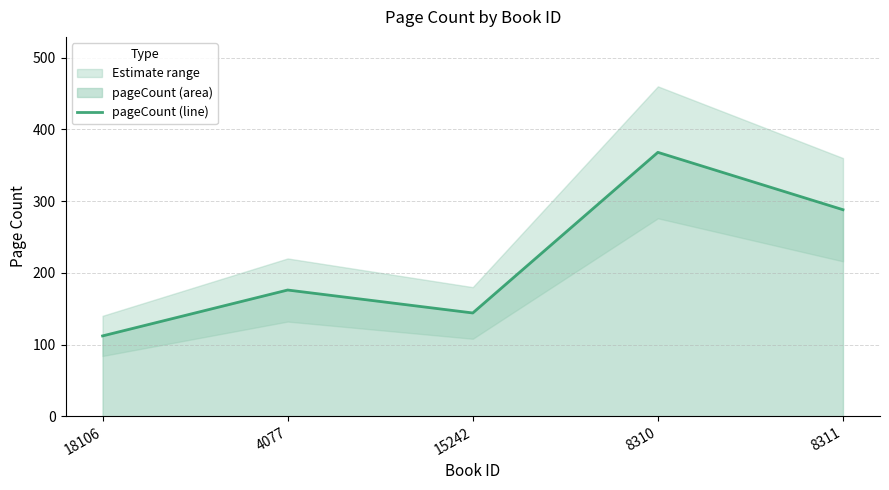

How many interior local peaks (higher than both neighbors) does the data have?

2